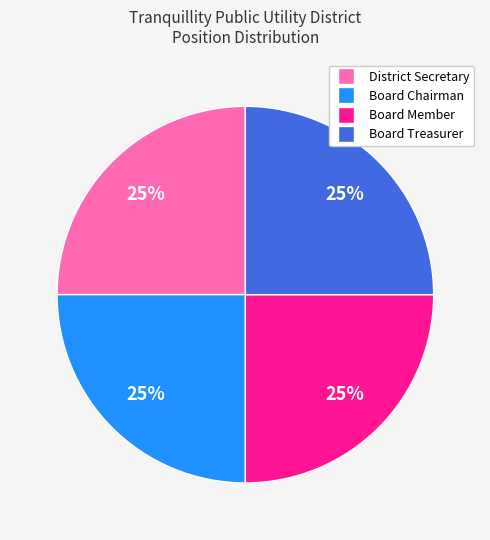

Is there a majority slice in this chart?

No